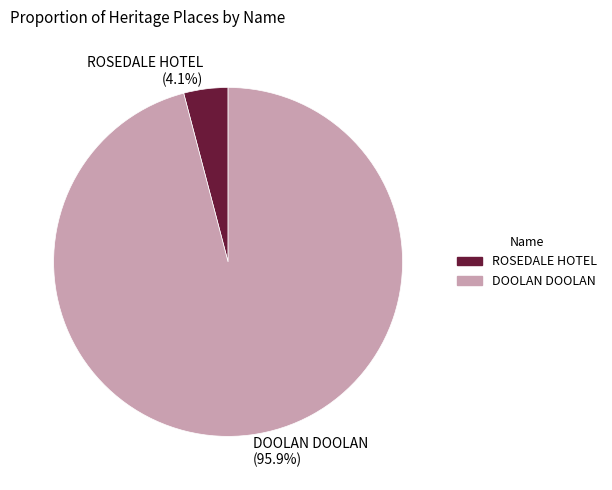

How many segments does this pie chart have?

2